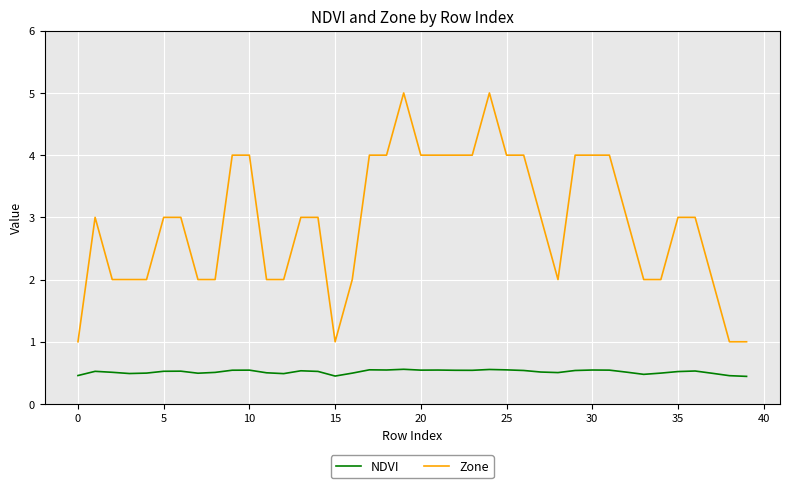

What is the smallest value displayed?

0.4